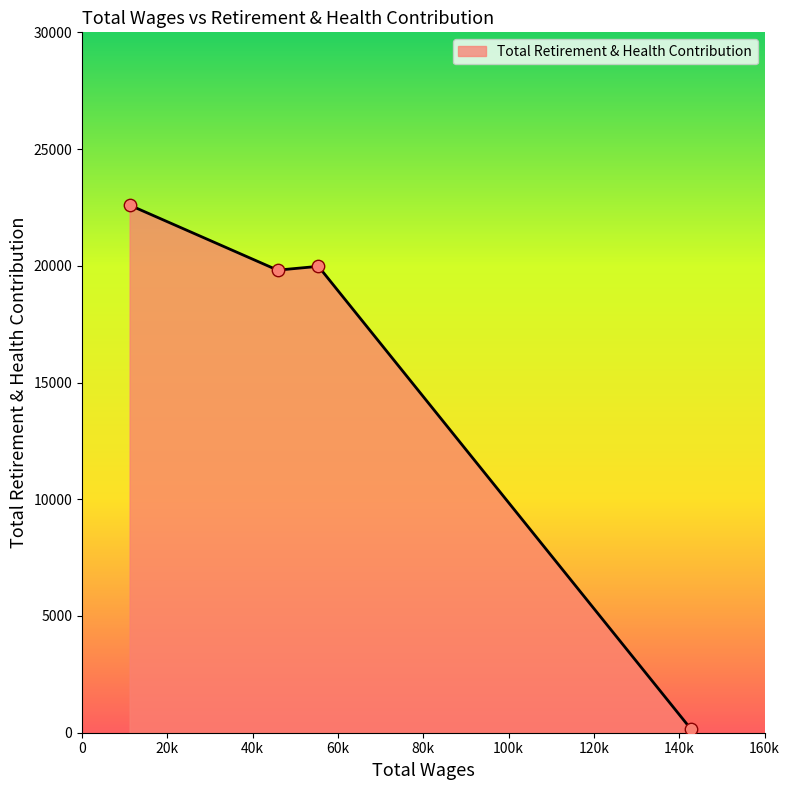

What is the average value?

15634